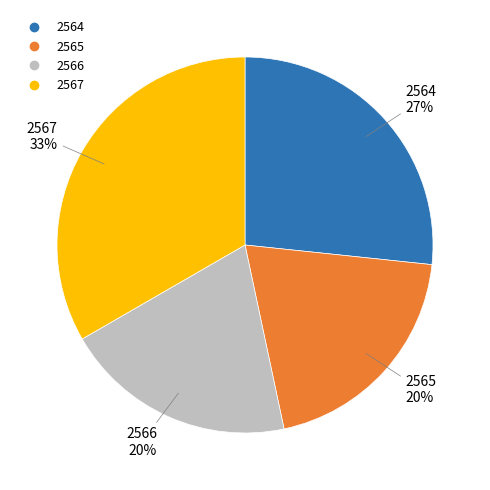

What percentage is the 2566 slice, to the nearest percent?

20%